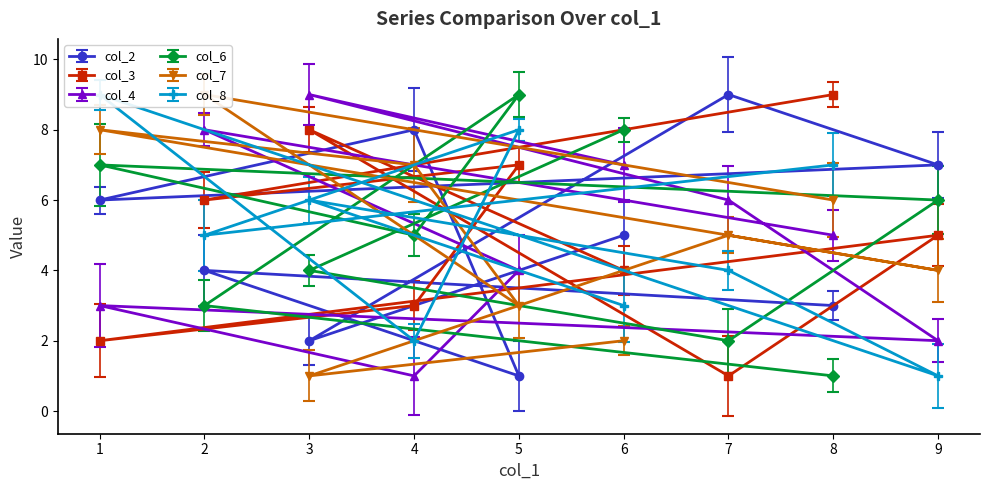

How many values in the col_3 series exceed 5?

4